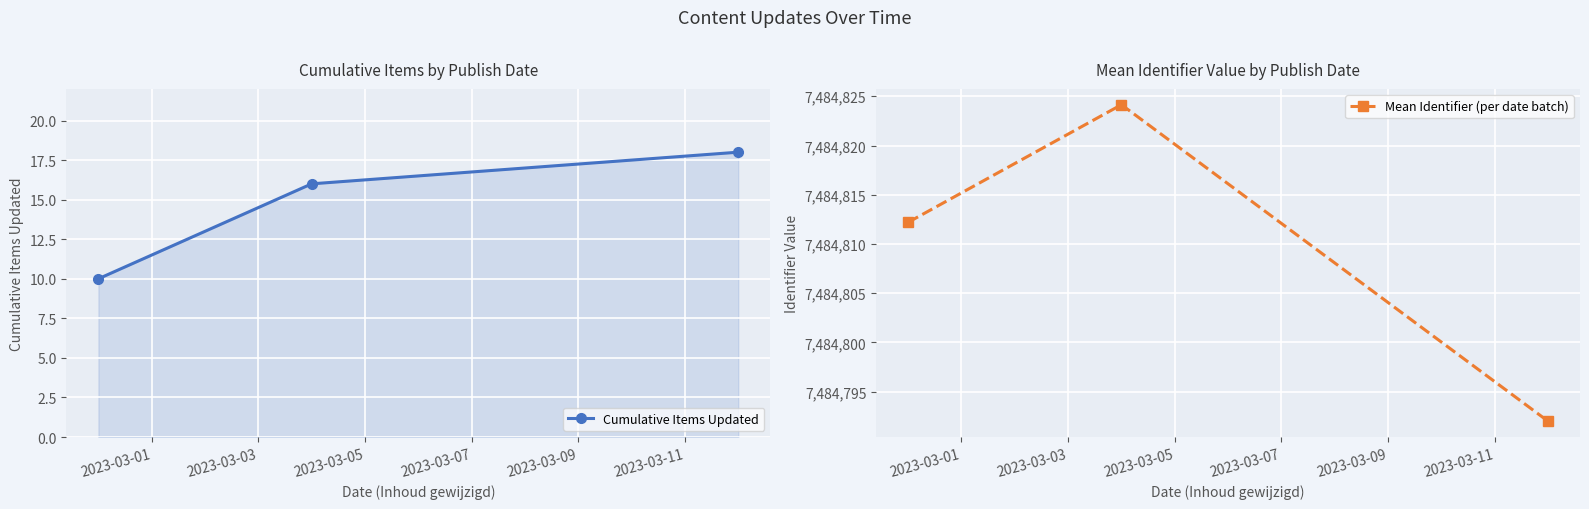

What is the maximum value for Cumulative Items Updated?

18